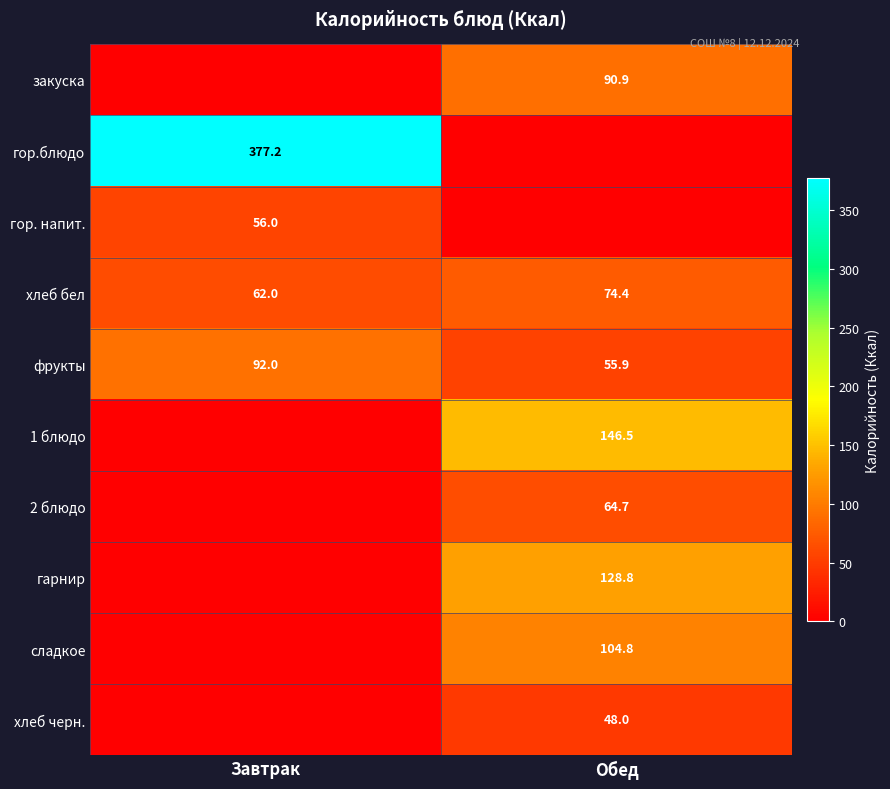

Between Обед and Завтрак, which is larger?

Обед